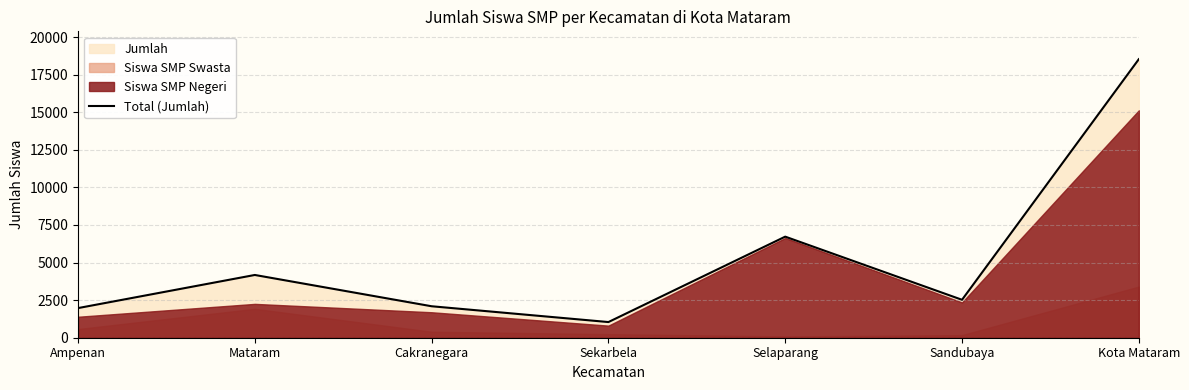

What is the value of the 5th point from the left?

6723